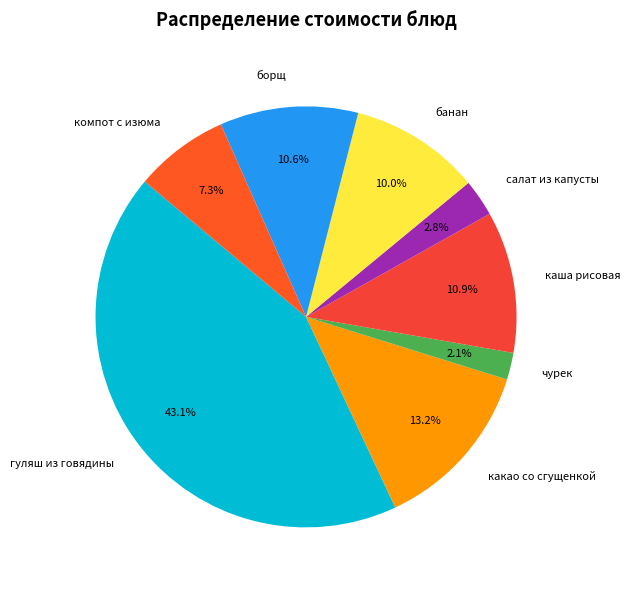

What percentage is the компот с изюма slice, to the nearest percent?

7%